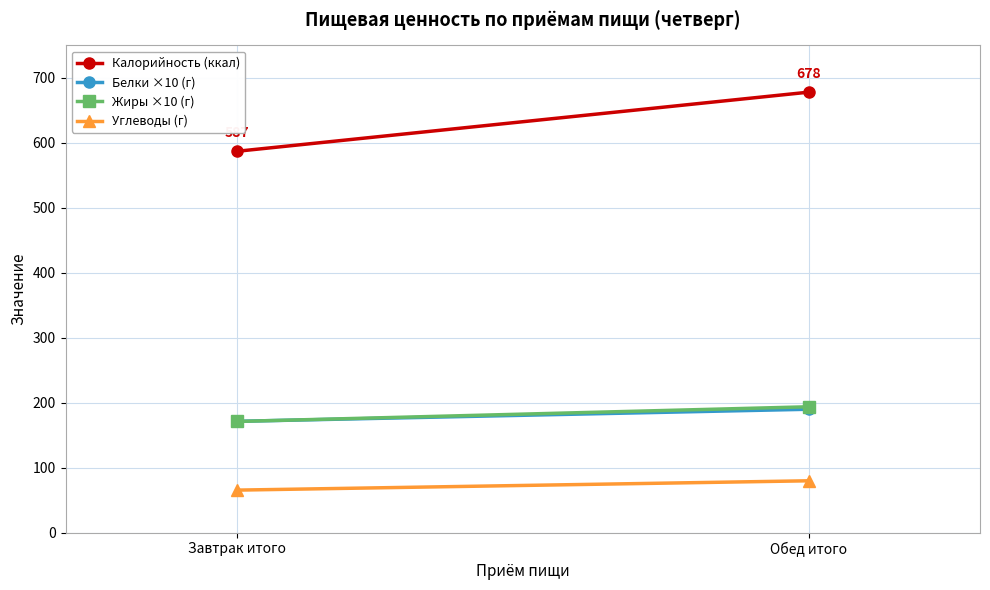

Is it true that Белки ×10 (г) equals 47.2 at Завтрак итого?

False